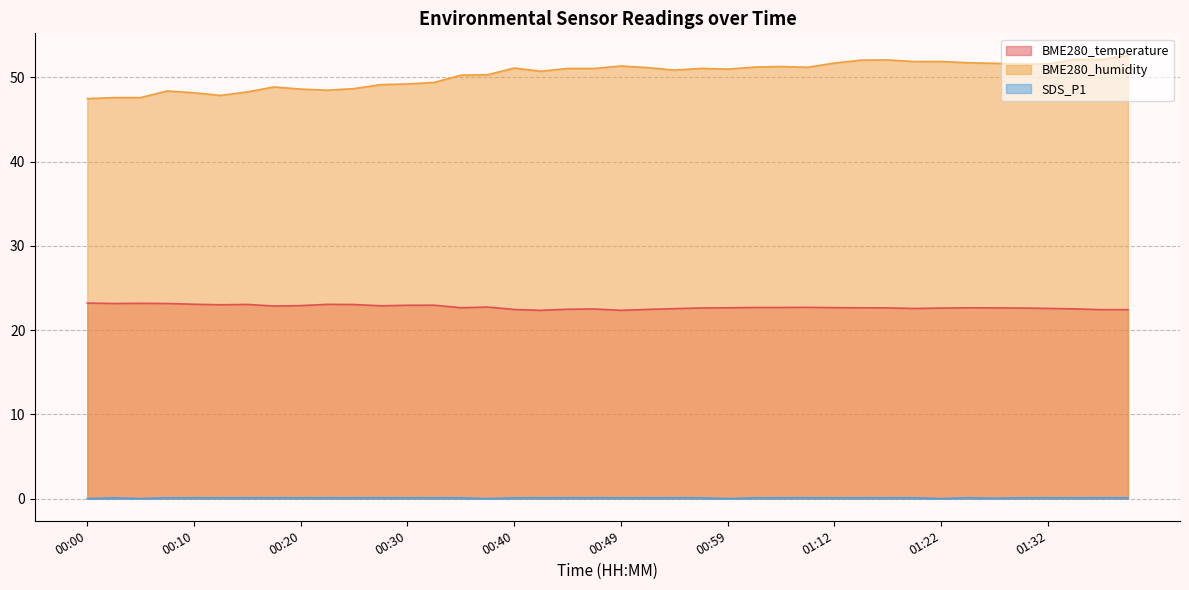

Is the value of BME280_temperature at 00:25 greater than the value of BME280_humidity at 01:04?

No